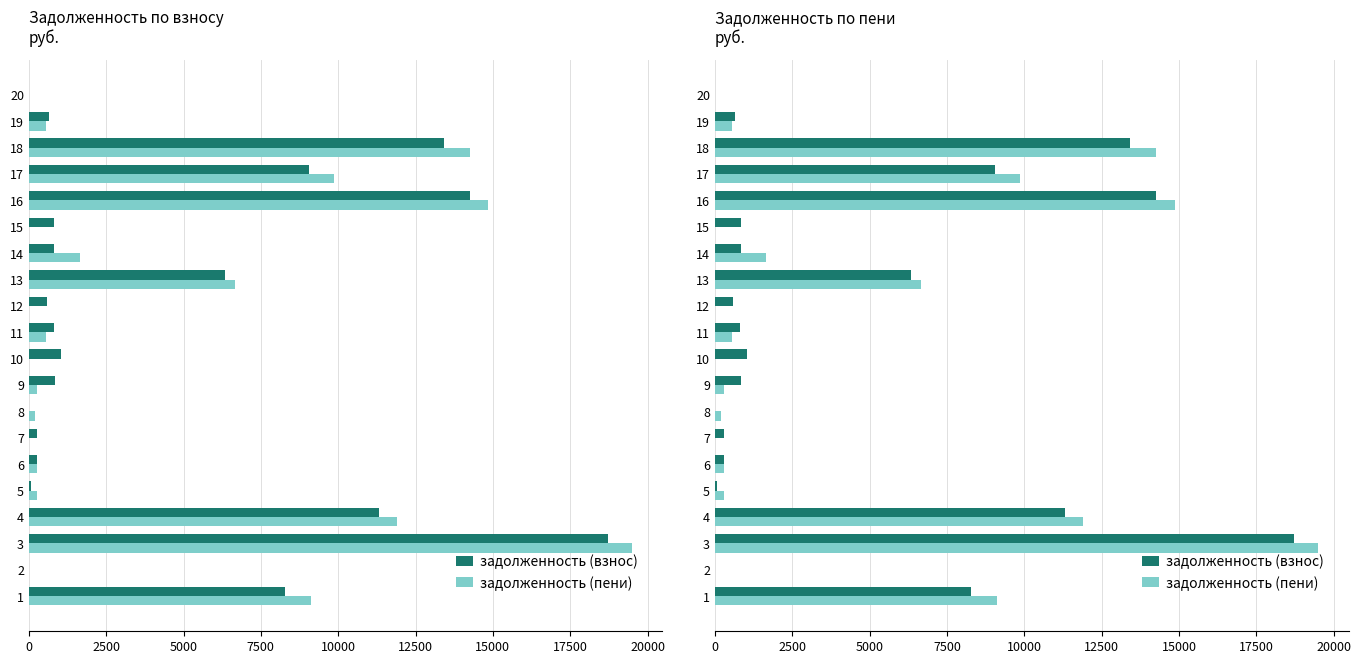

Read the задолженность (взнос) value at 5.

61.4